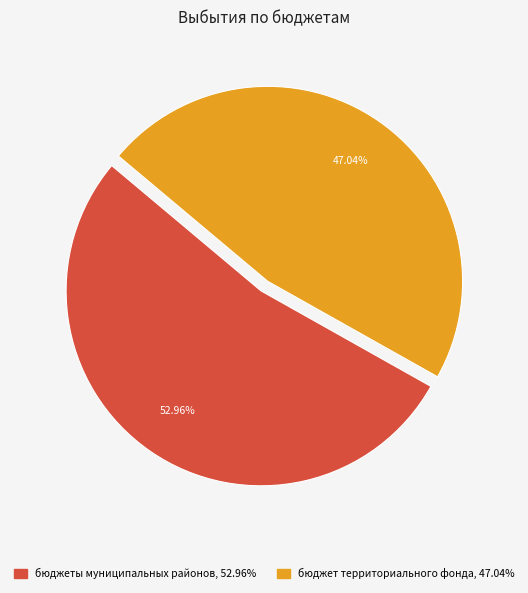

Between бюджет территориального фонда and бюджеты муниципальных районов, which is larger?

бюджеты муниципальных районов